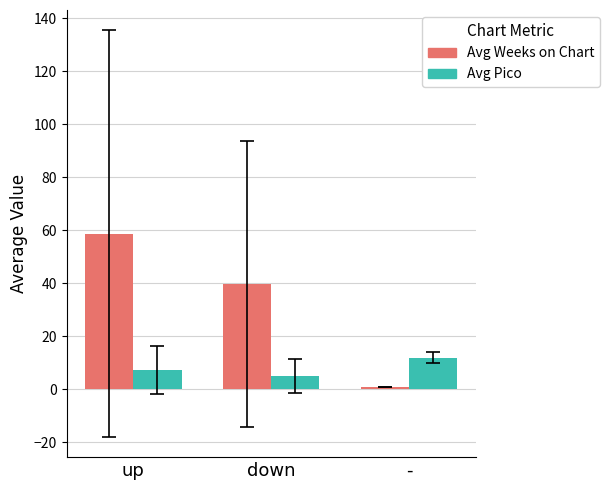

Does the chart contain stacked bars?

No